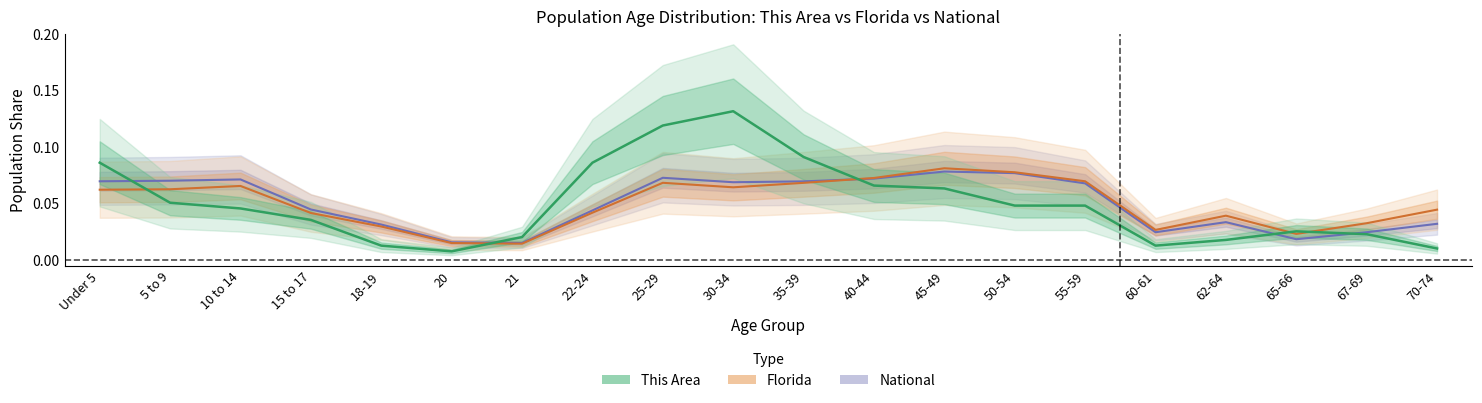

The value of This Area at 60-61 is 0.0. True or false?

True